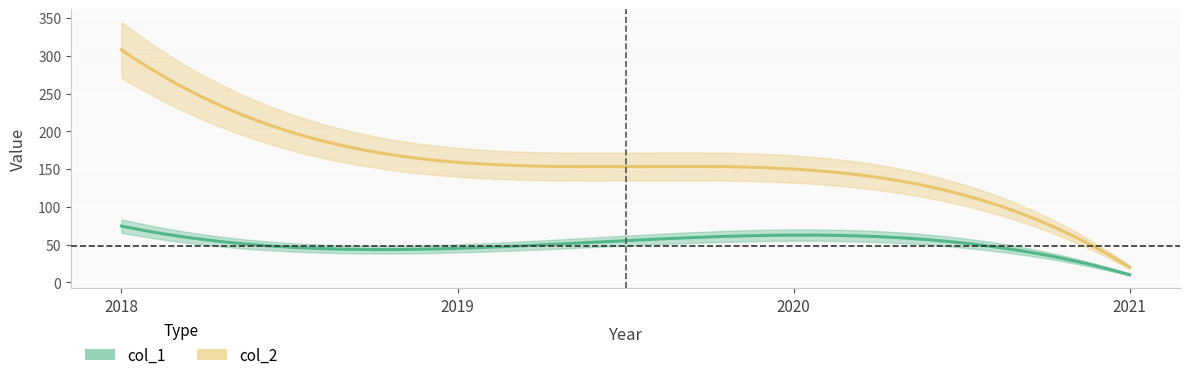

At which category does the chart reach its minimum across all series?

2021